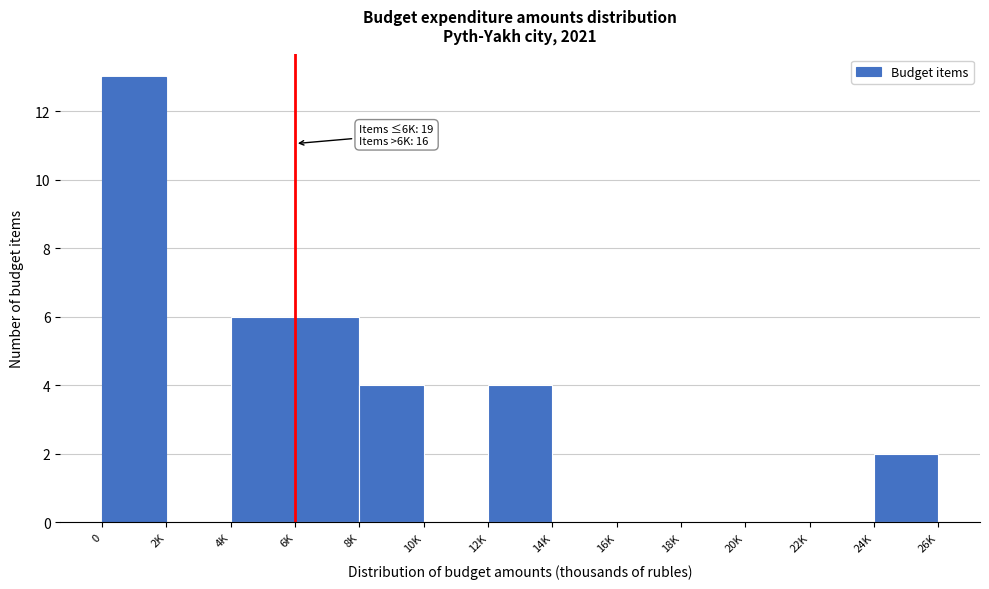

Reading right to left, list all the values displayed in this chart.

24K=2	22K=0	20K=0	18K=0	16K=0	14K=0	12K=4	10K=0	8K=4	6K=6	4K=6	2K=0	0=13